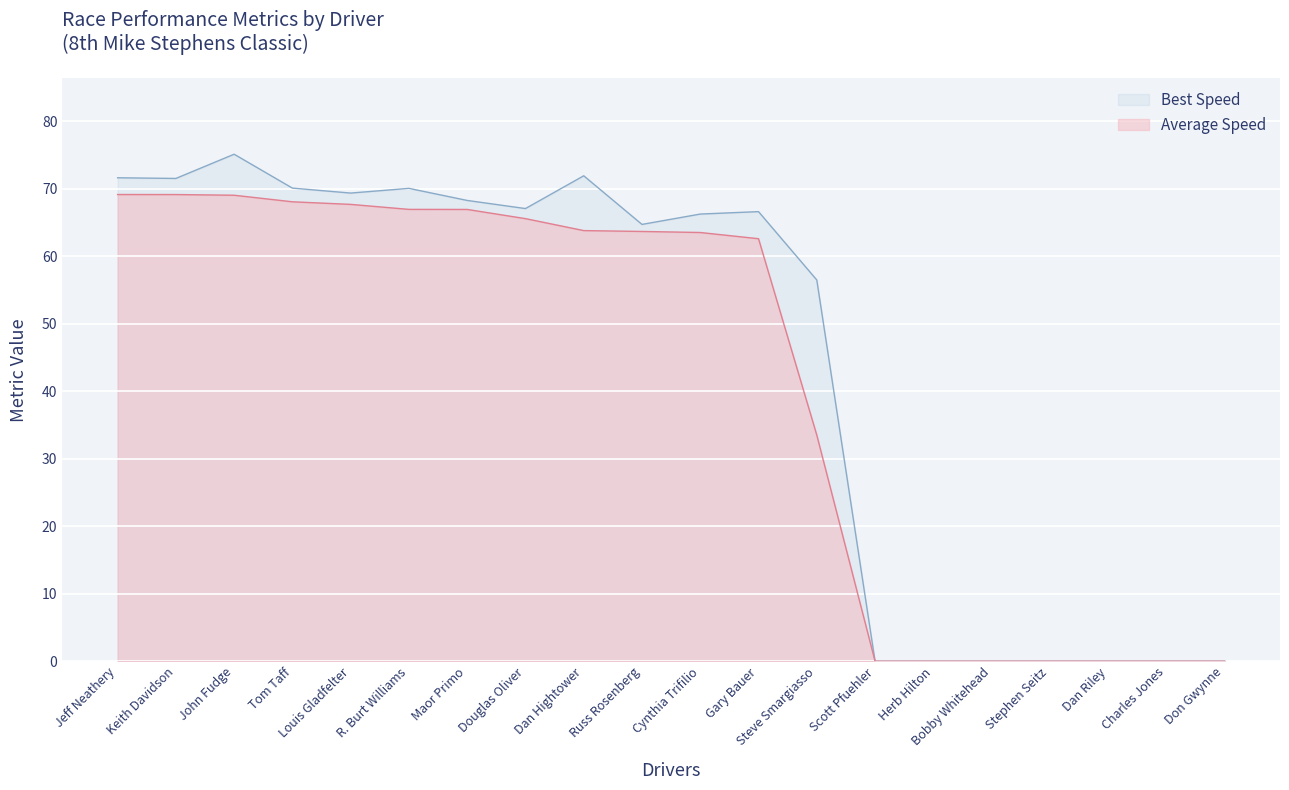

Does the chart display data point markers on the line(s)?

No